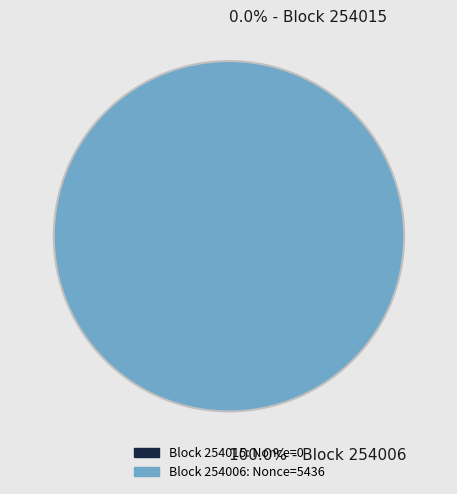

Count the number of slices in the pie.

2